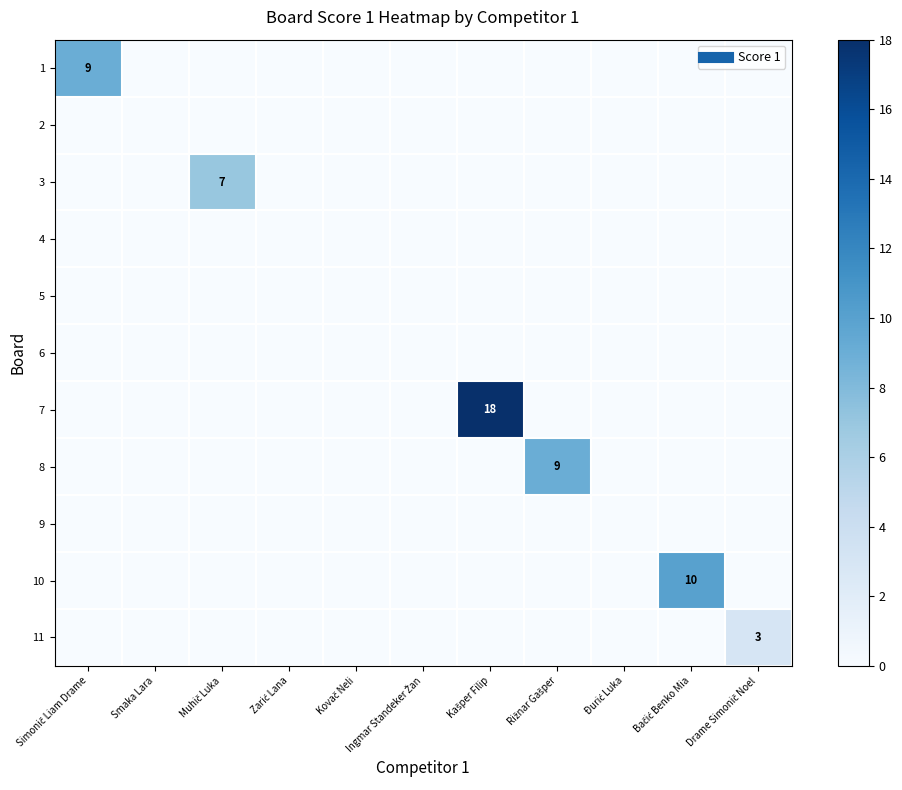

The value of 10 at Smaka Lara is 0. True or false?

True